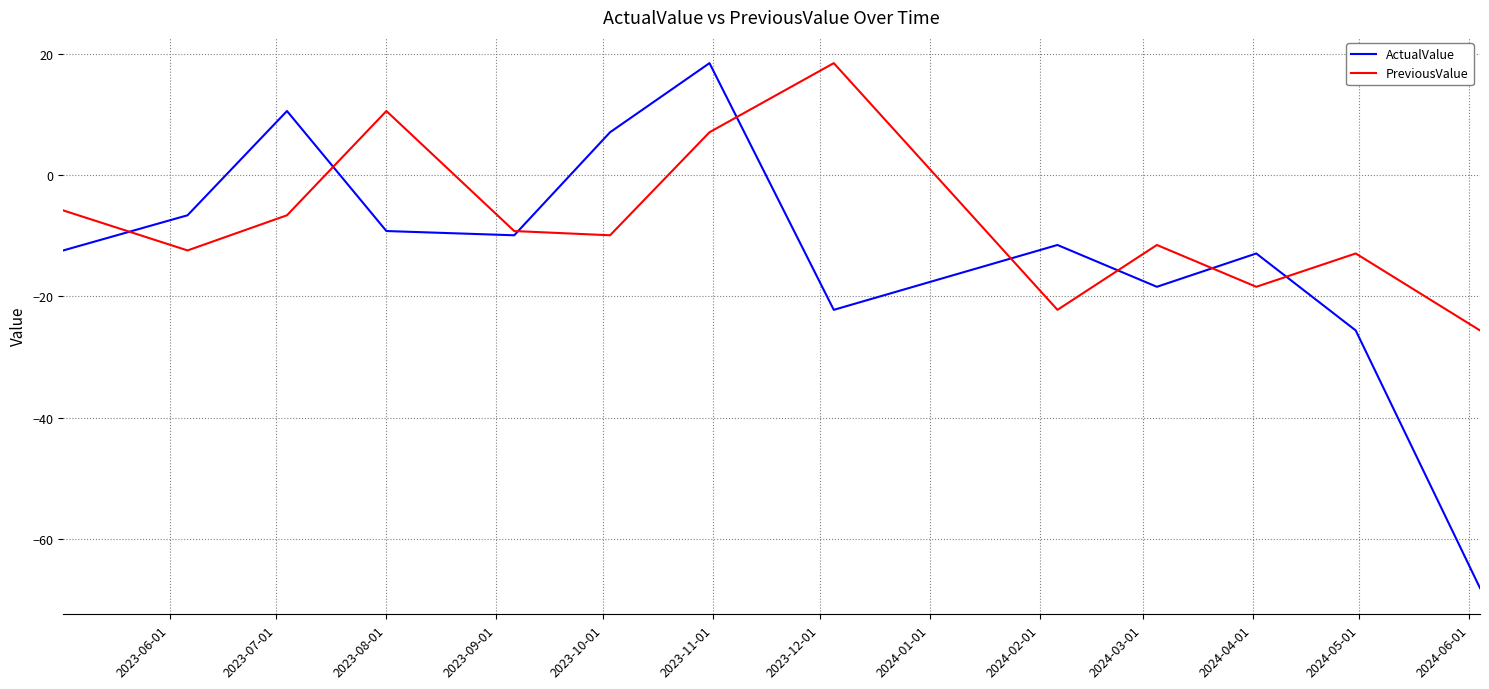

What is the minimum value for ActualValue?

-68.1